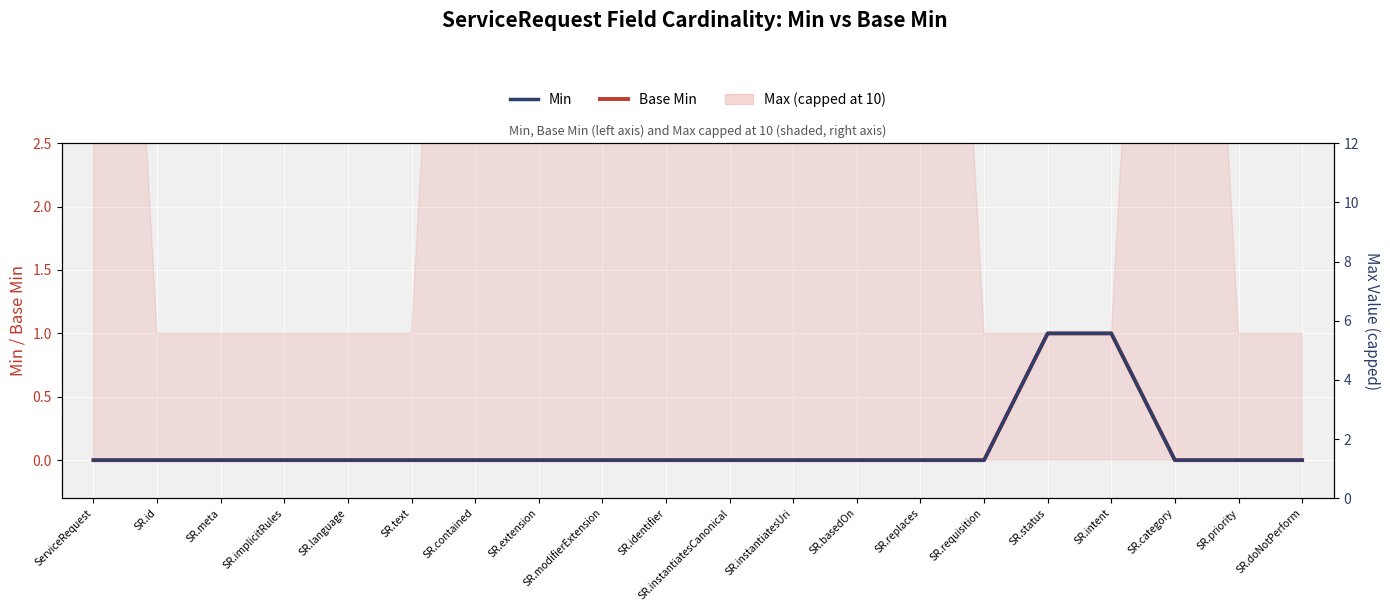

How many categories are shown in the chart?

20